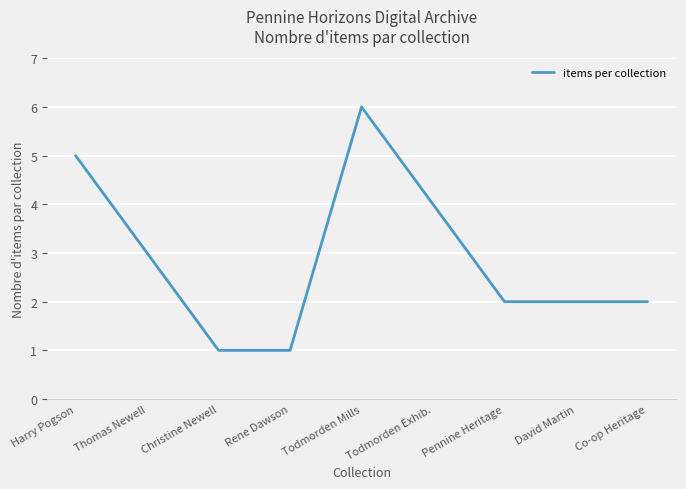

What position from the right is Co-op Heritage?

1